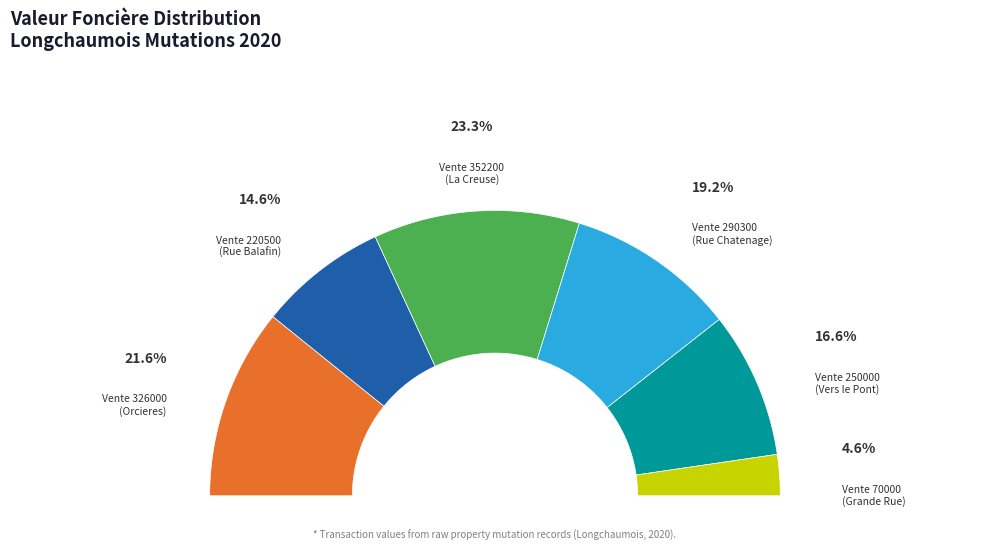

Rank the categories by value from highest to lowest.

Vente 352200
(La Creuse), Vente 326000
(Orcieres), Vente 290300
(Rue Chatenage), Vente 250000
(Vers le Pont), Vente 220500
(Rue Balafin), Vente 70000
(Grande Rue)